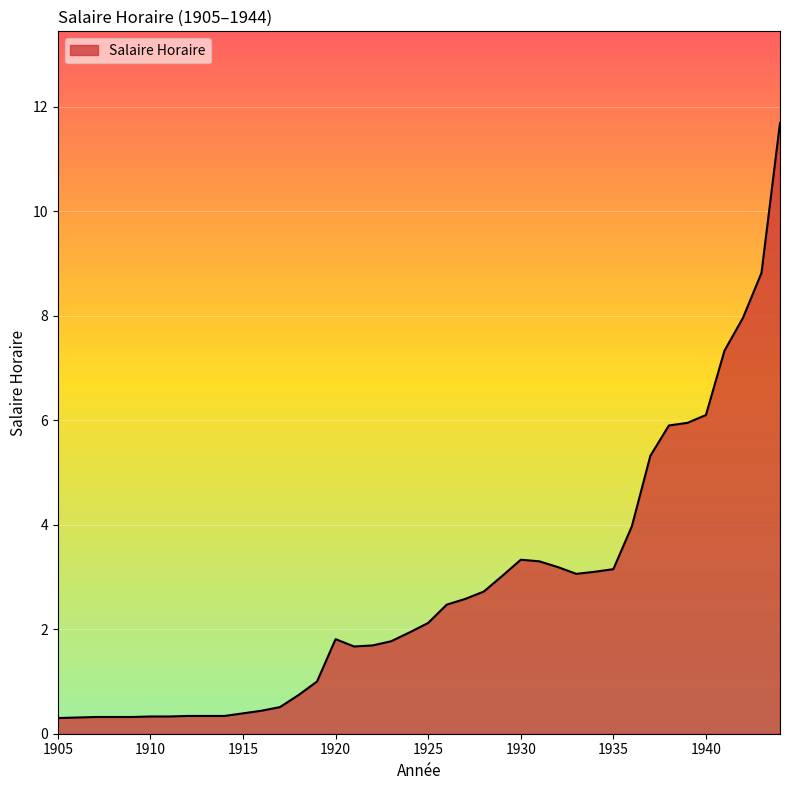

What is the difference between the maximum and minimum values?

11.4